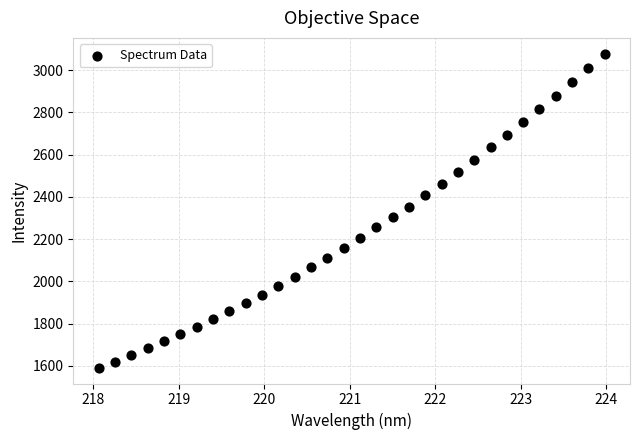

What is the range of X values (max minus min)?

5.9